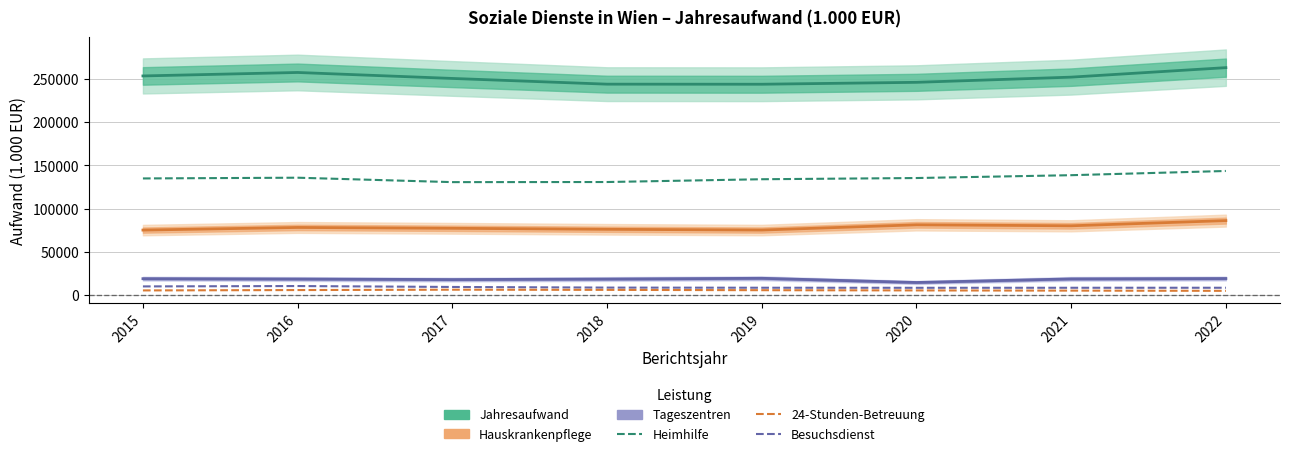

At which category does the chart reach its peak across all series?

2022